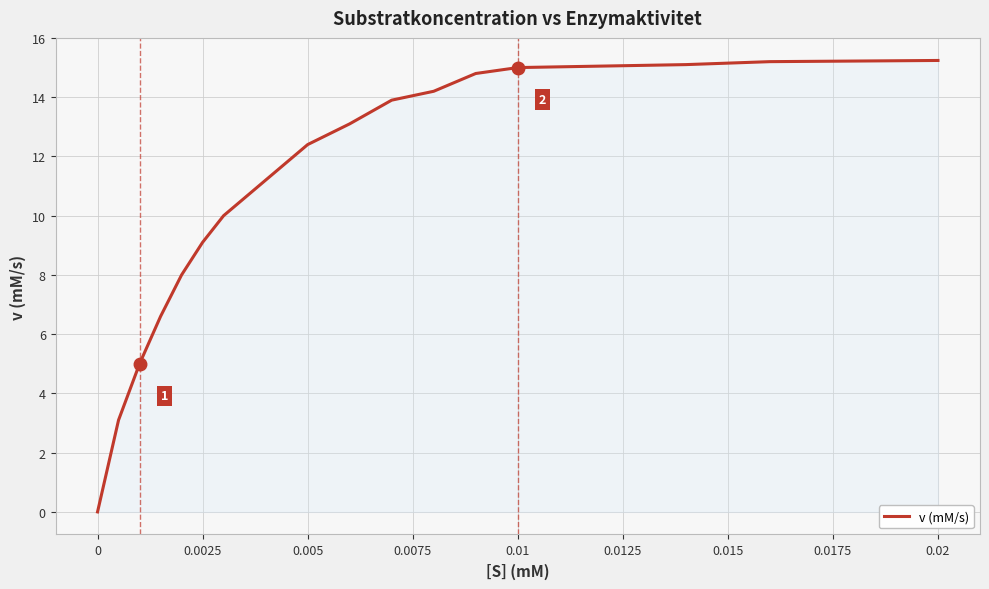

How many lines are shown in the chart?

1